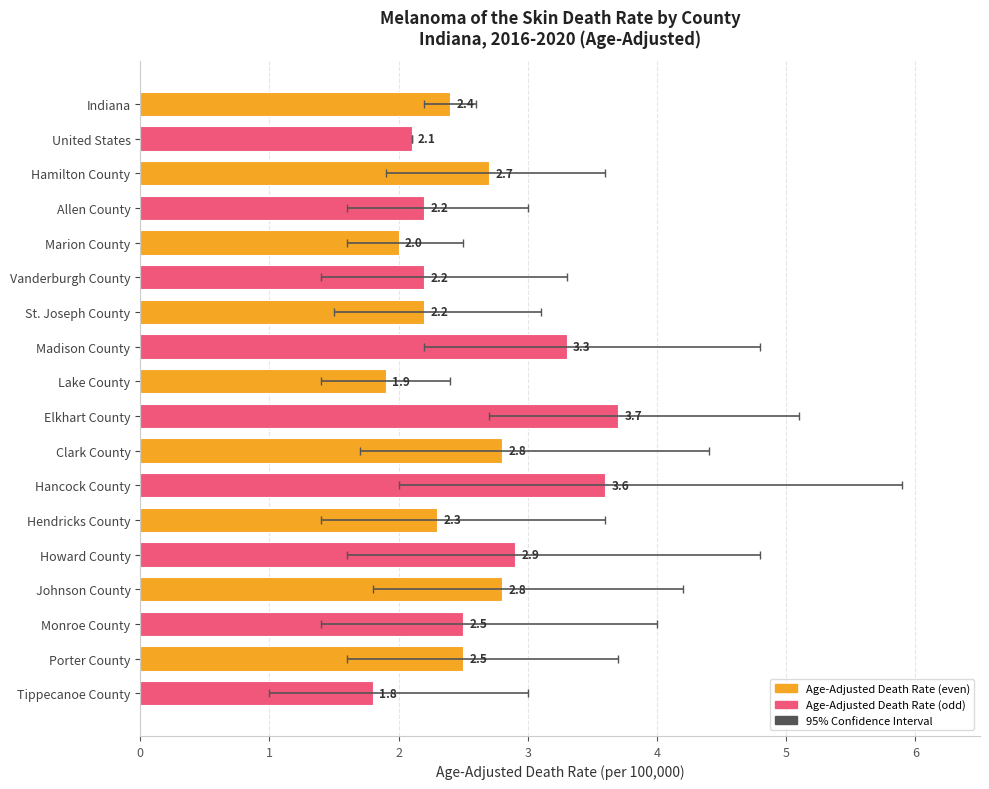

What is the value of the 2nd bar from the left?

2.1